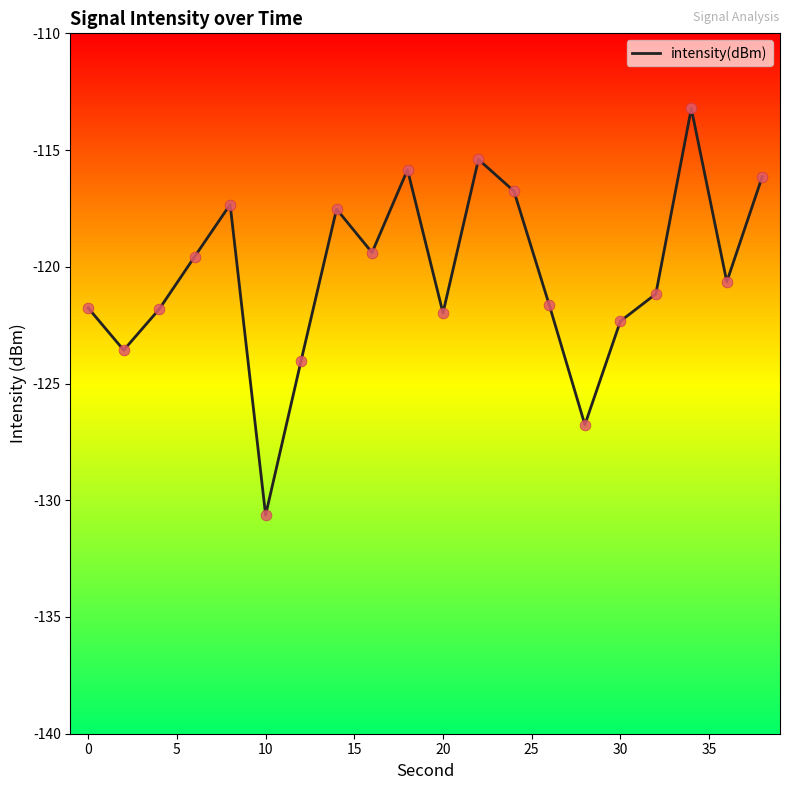

At which label does intensity(dBm) reach its minimum?

10